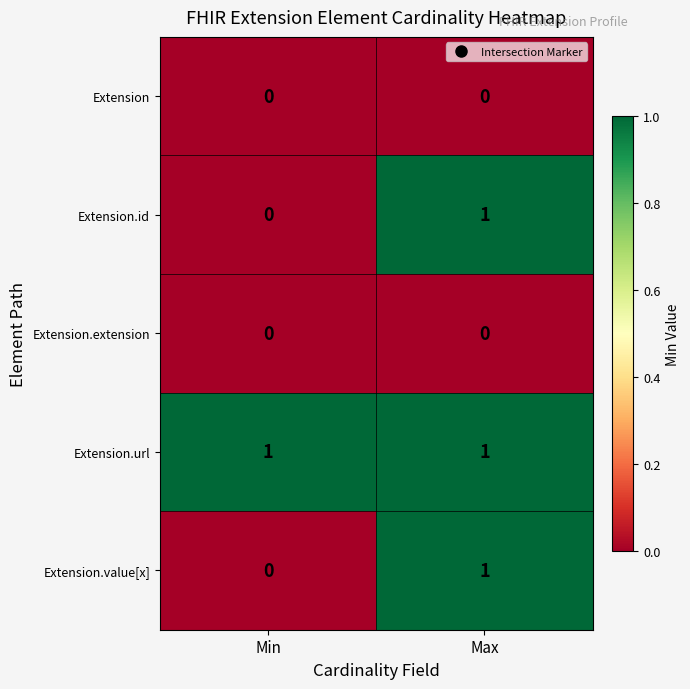

Reading left to right, extract all data points from this chart.

Extension: Min=0	Max=0
Extension.id: Min=0	Max=1
Extension.extension: Min=0	Max=0
Extension.url: Min=1	Max=1
Extension.value[x]: Min=0	Max=1